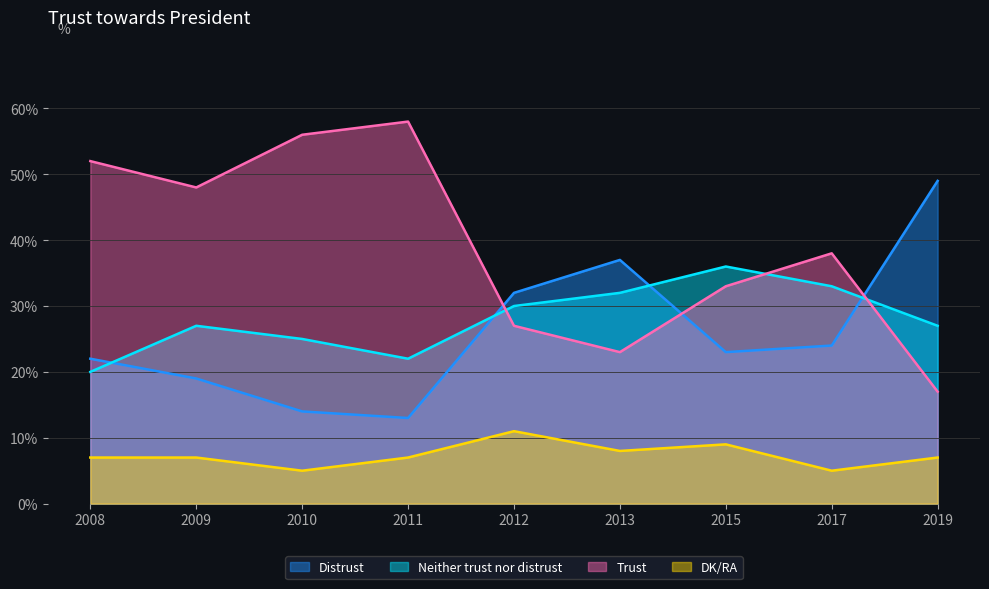

At which label is Neither trust nor distrust closest to 28?

2009